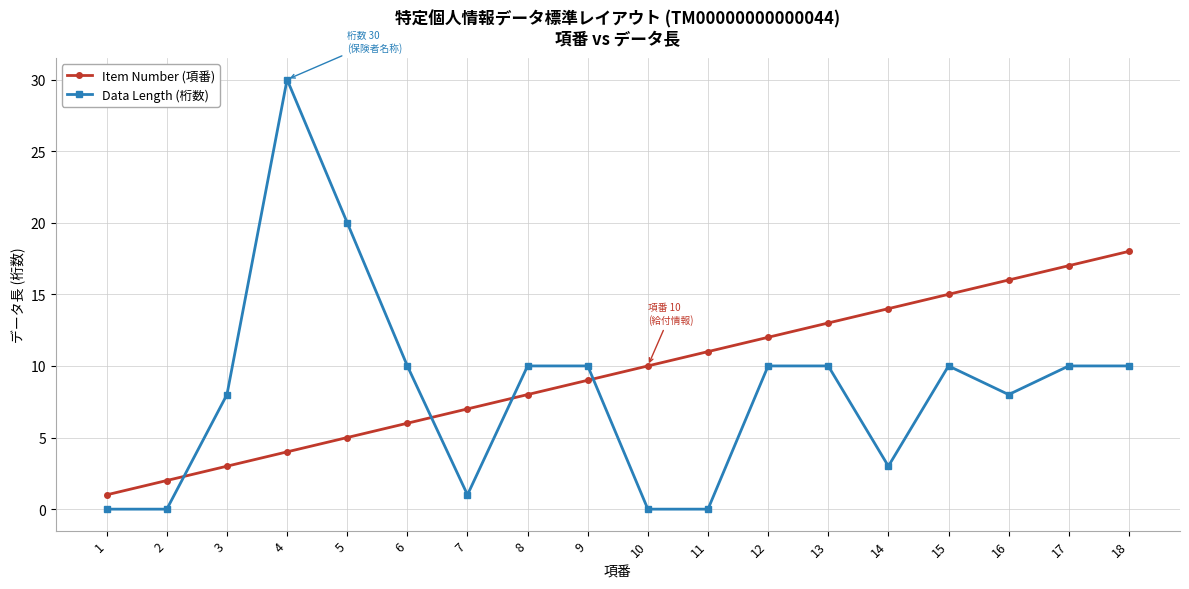

At which category does Data Length (桁数) reach its first local peak?

4